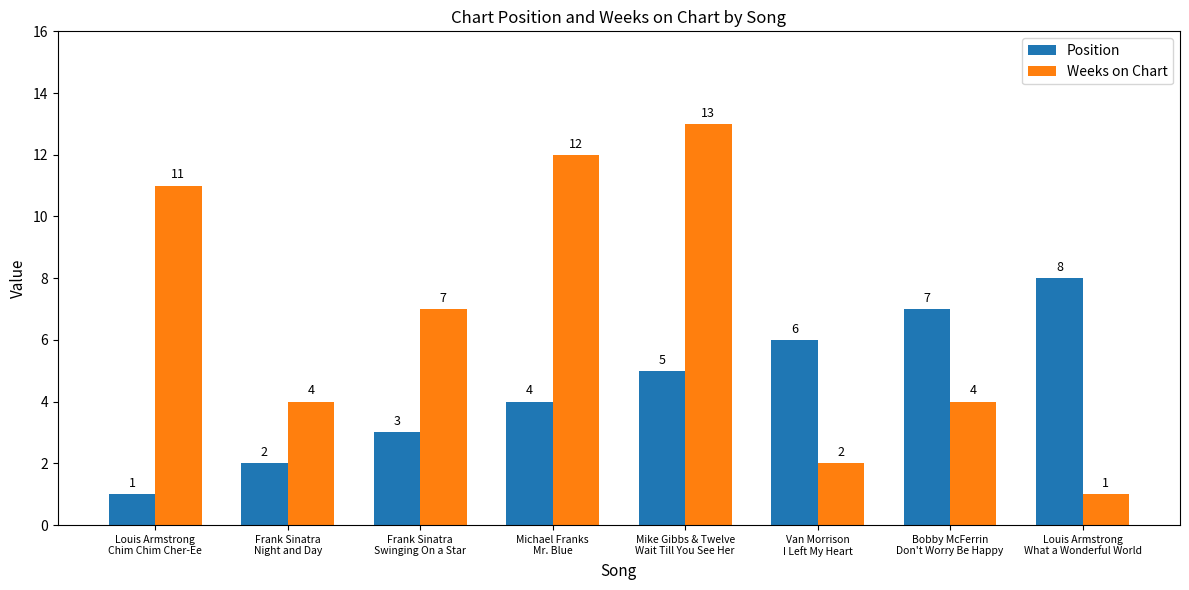

The value of Weeks on Chart at Bobby McFerrin
Don't Worry Be Happy is 4. True or false?

True